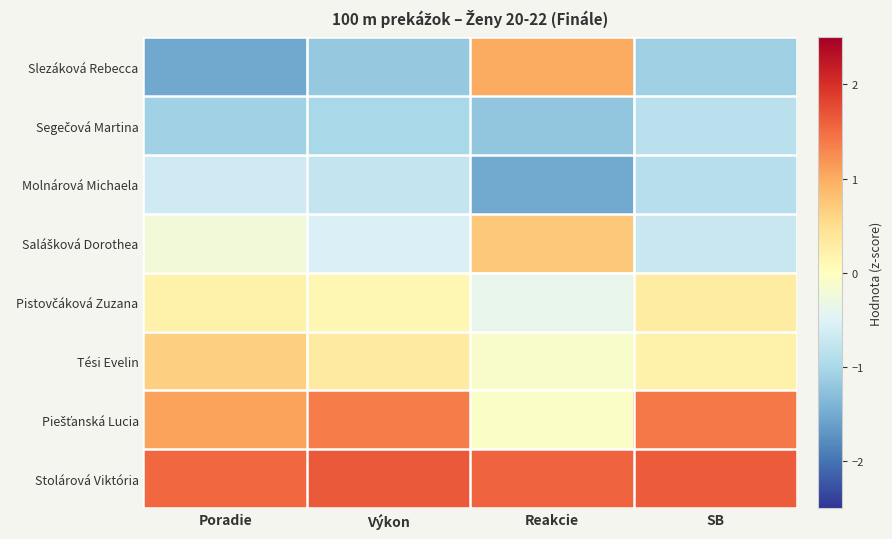

What is the greatest value displayed?

1.7